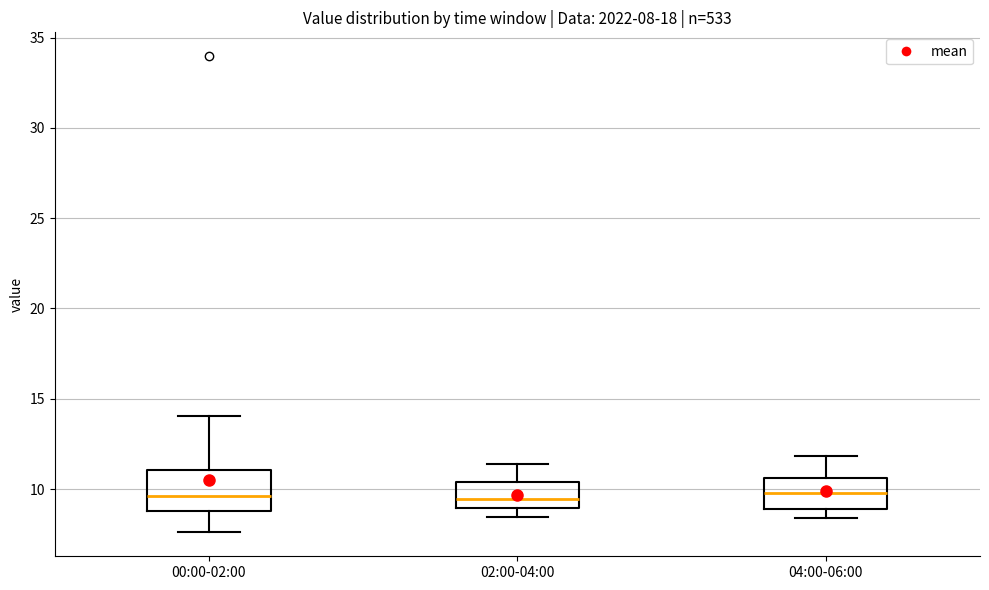

Which box is the tallest, from its lower edge to its upper edge?

00:00-02:00